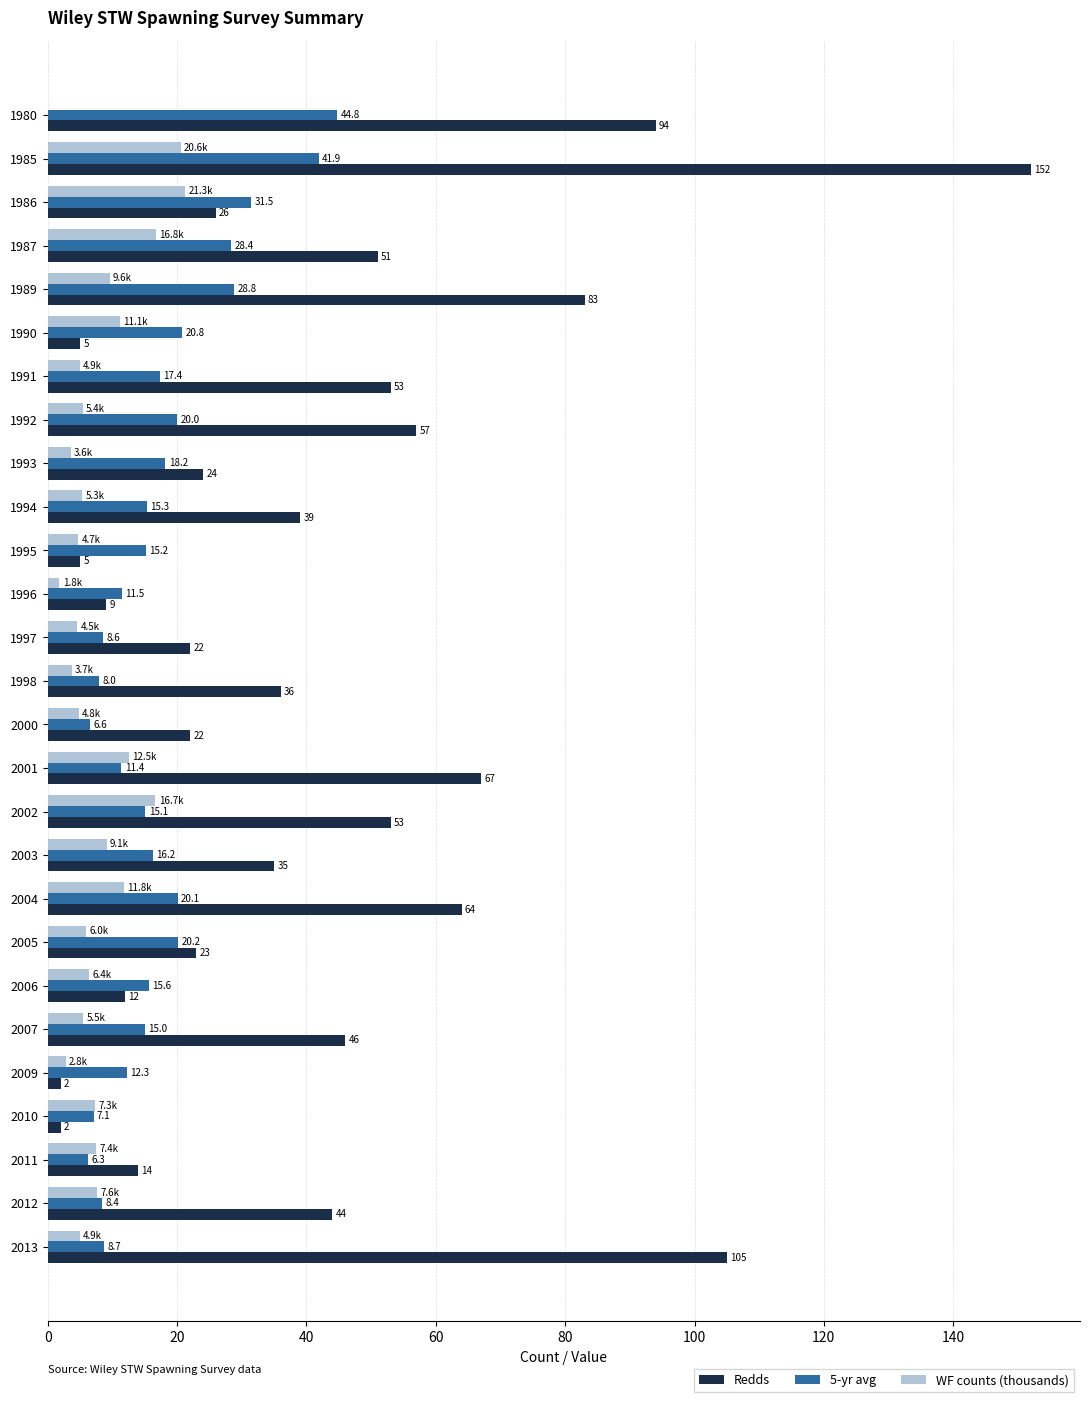

What is the approximate value of Redds at 1994?

39.0